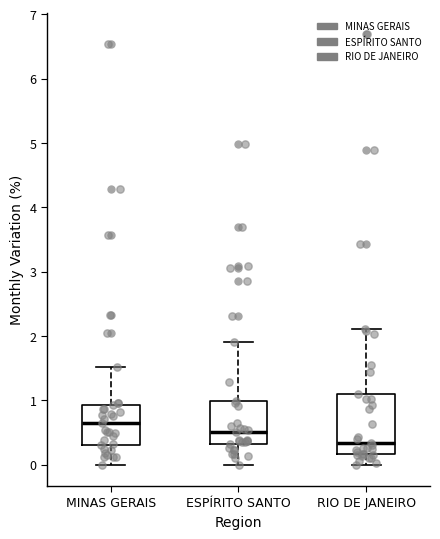

Reading left to right, read every box against the y-axis: the position of its median line, the range the box covers, and the ends of its whiskers. The values are not printed on the chart, so give them approximately, as read against the axis.

MINAS GERAIS: median 0.6, box 0.3 to 0.9, whiskers 0.0 to 1.5
ESPÍRITO SANTO: median 0.5, box 0.3 to 1.0, whiskers 0.0 to 1.9
RIO DE JANEIRO: median 0.3, box 0.2 to 1.1, whiskers 0.0 to 2.1